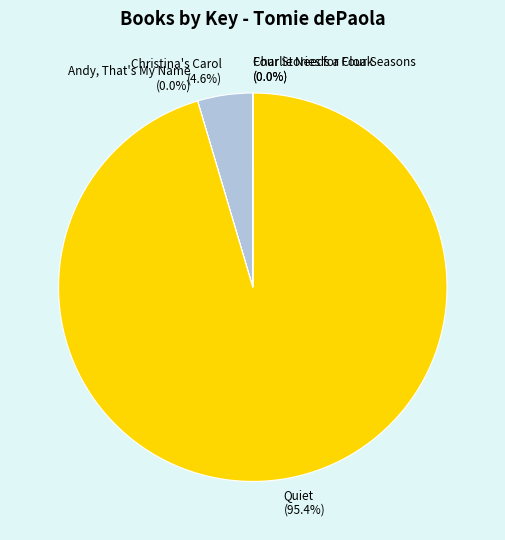

Which slice represents more than half of the pie?

Quiet